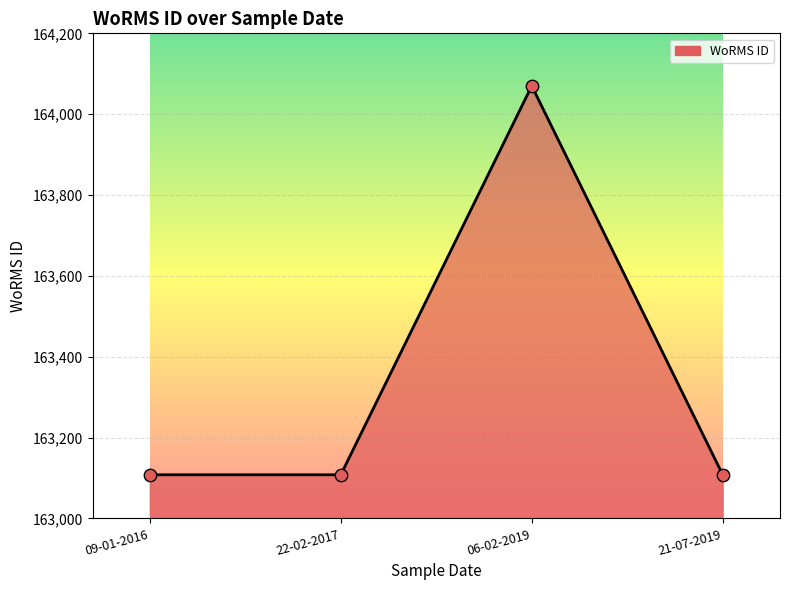

What is the ratio of the value at 22-02-2017 to the value at 09-01-2016?

1.0